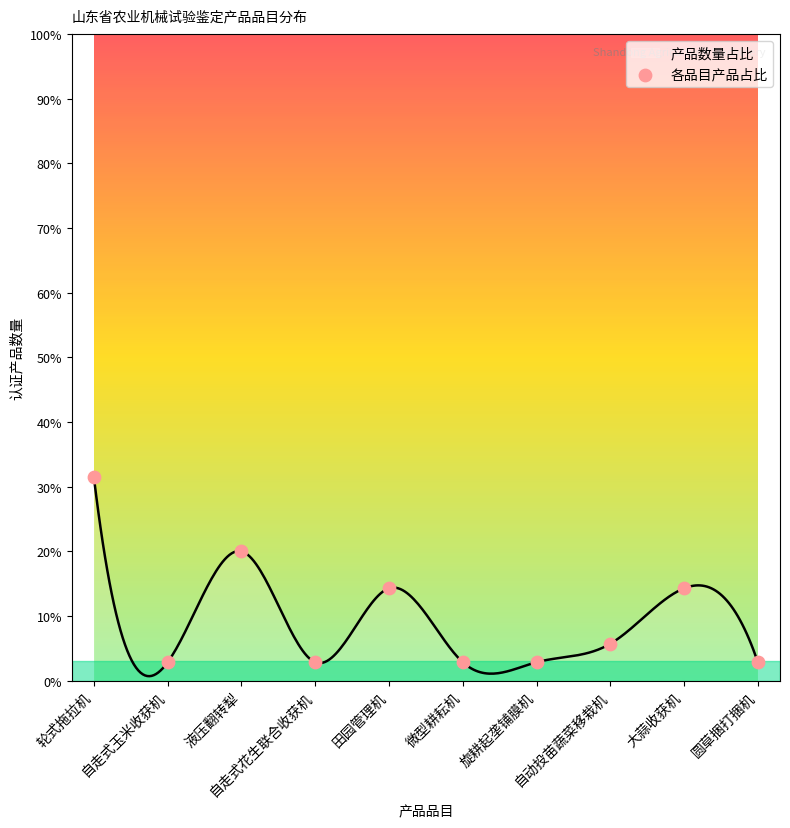

Which has a higher value, 轮式拖拉机 or 微型耕耘机?

轮式拖拉机